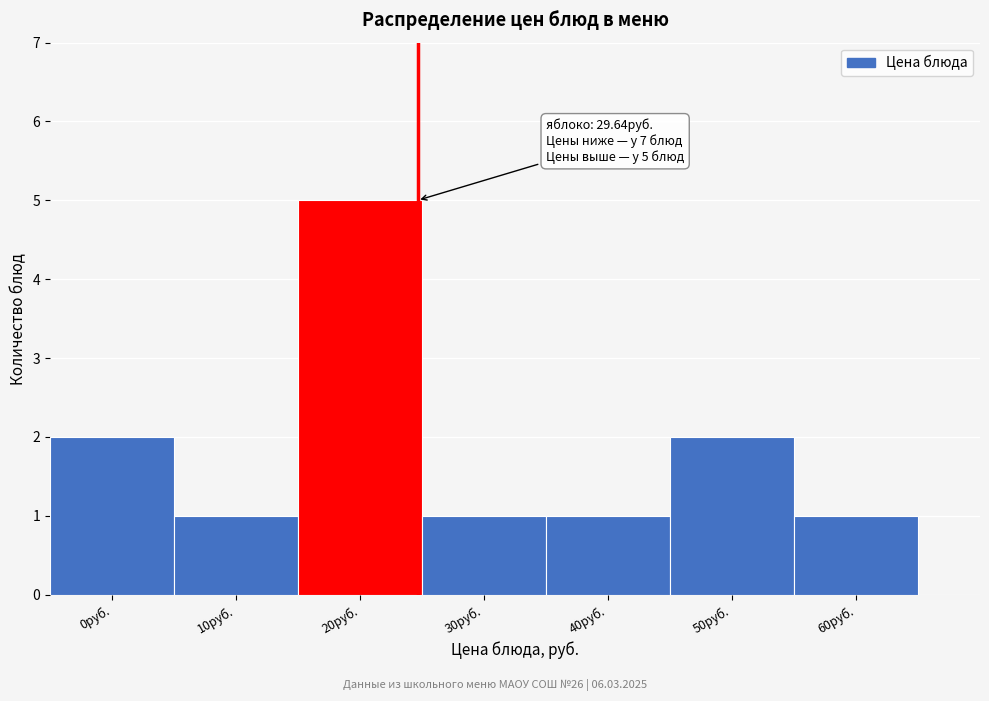

Reading left to right, extract all data points from this chart.

0руб.=2	10руб.=1	20руб.=5	30руб.=1	40руб.=1	50руб.=2	60руб.=1